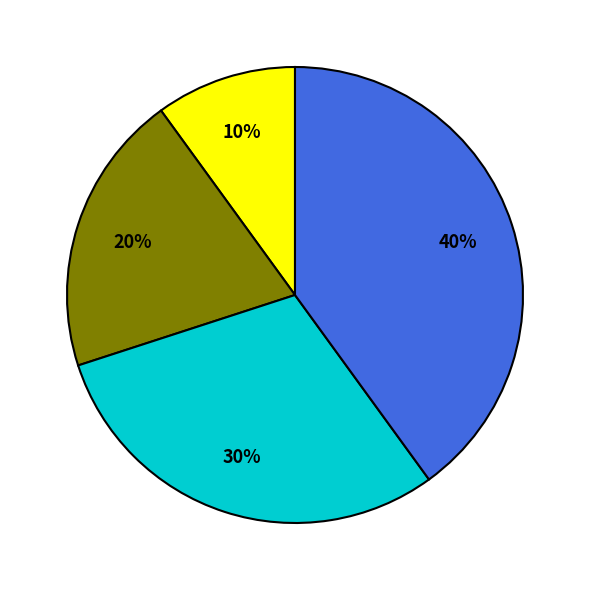

Count the number of slices in the pie.

4